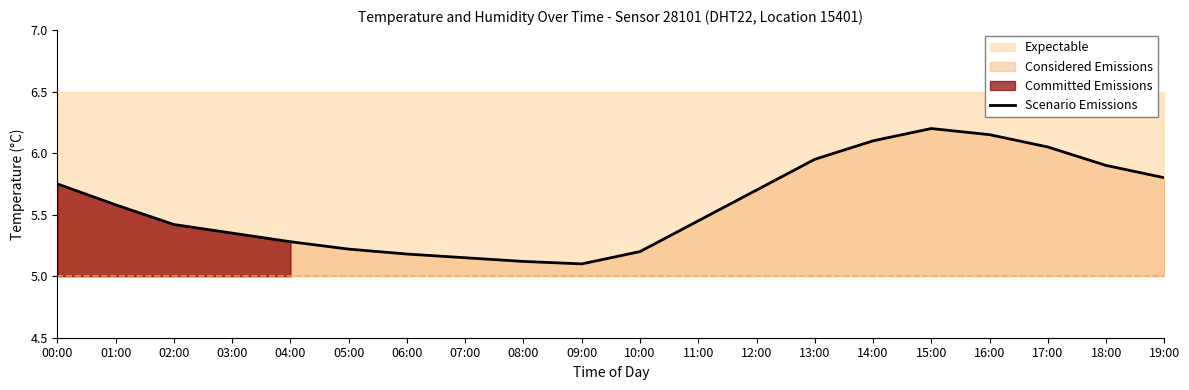

How many points are higher than both their immediate neighbors (excluding endpoints)?

1